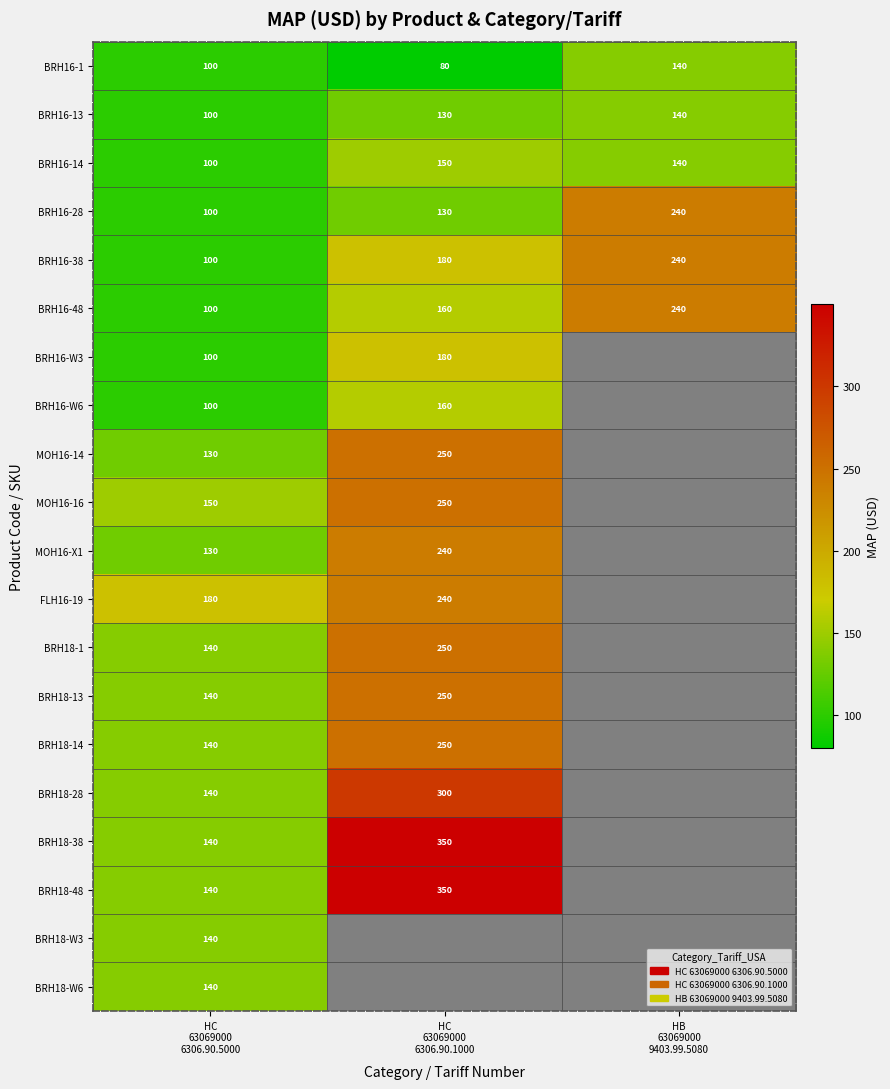

Count the number of data series in this chart.

20